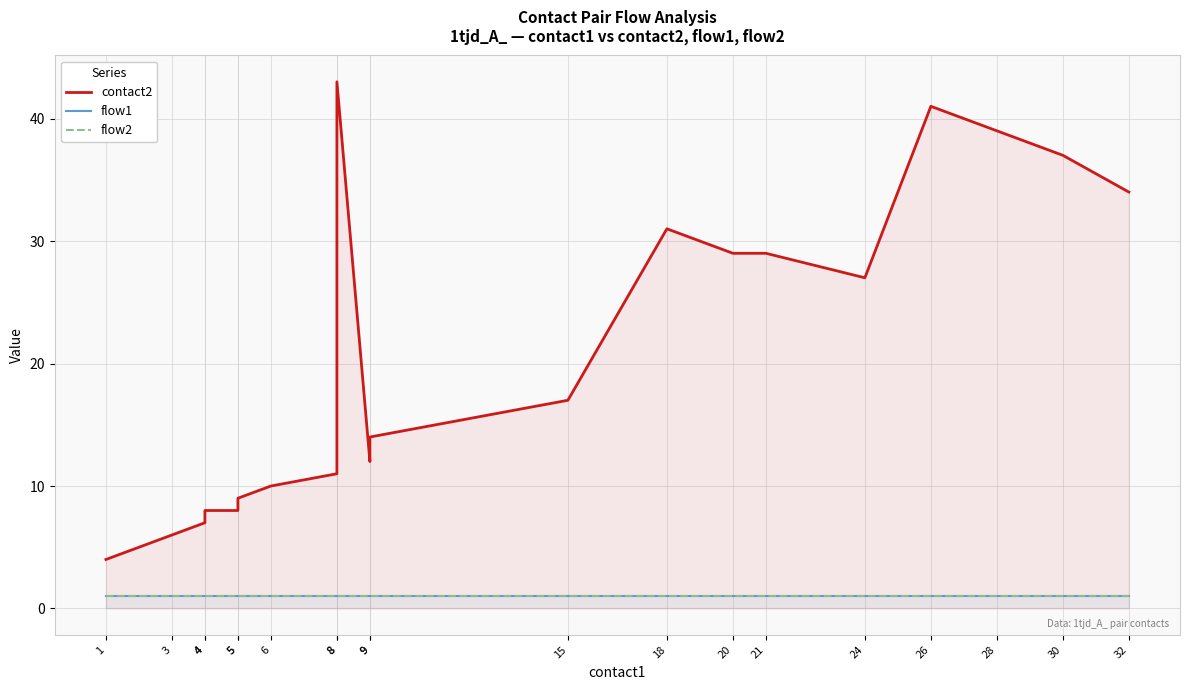

The flow2 series shows 1 at 6. True or false?

False